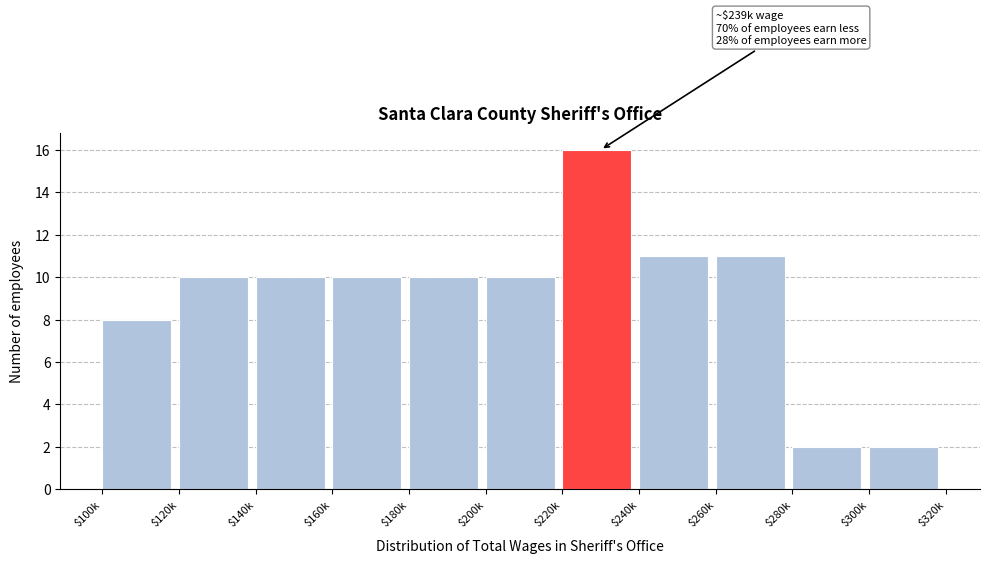

Reading left to right, transcribe all the data shown in this chart.

8	10	10	10	10	10	16	11	11	2	2